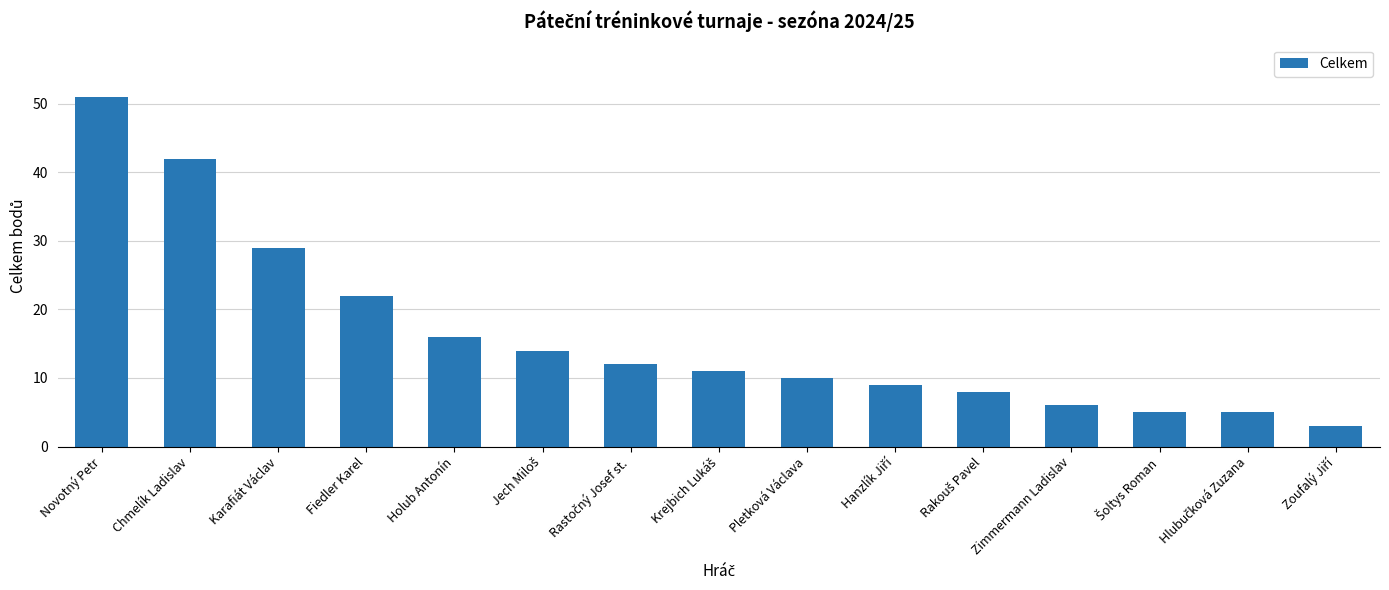

At which category does the chart reach its peak across all series?

Novotný Petr